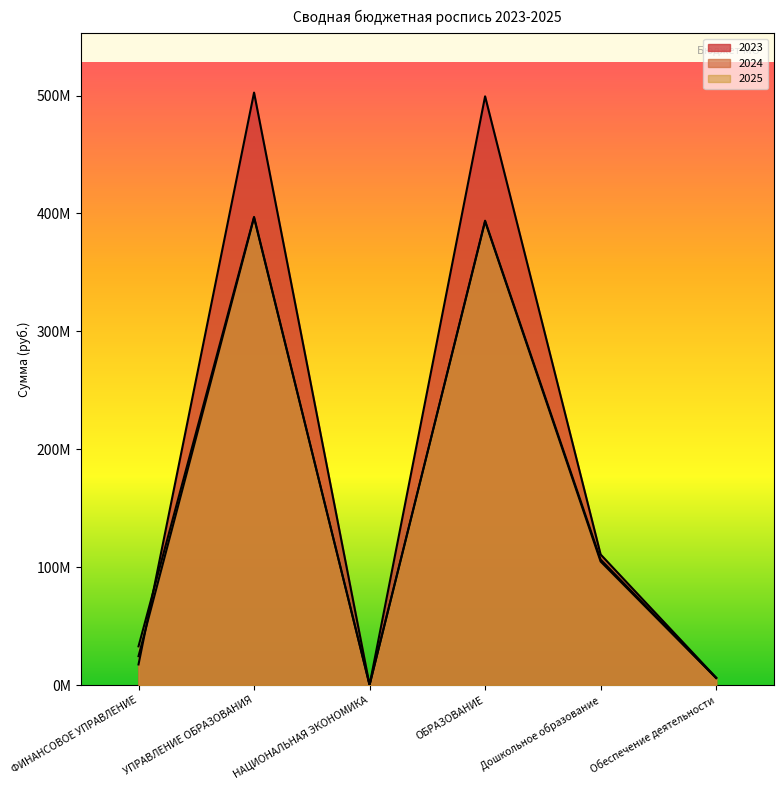

What is the sum of all 2025 values?

936685385.6